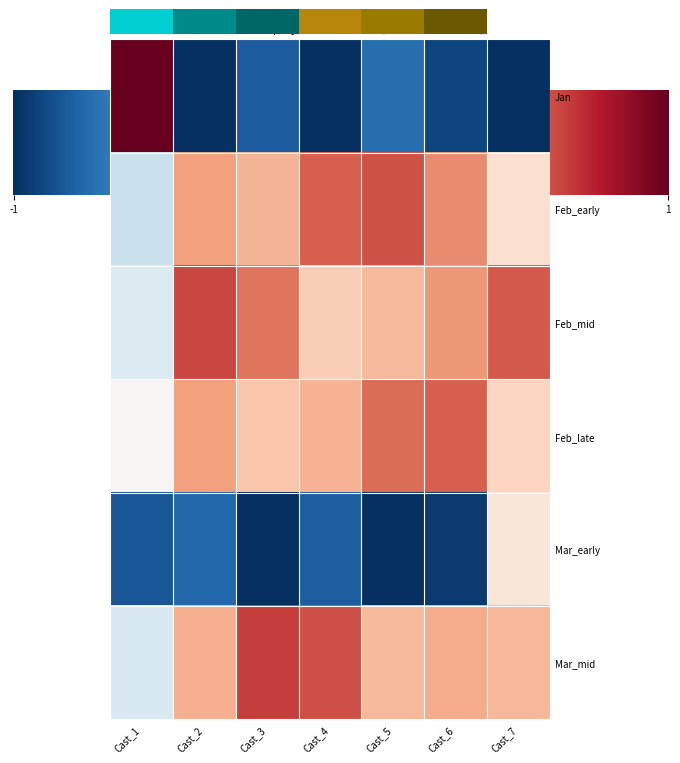

Where is Mar_early nearest to the value 0?

Cast_7